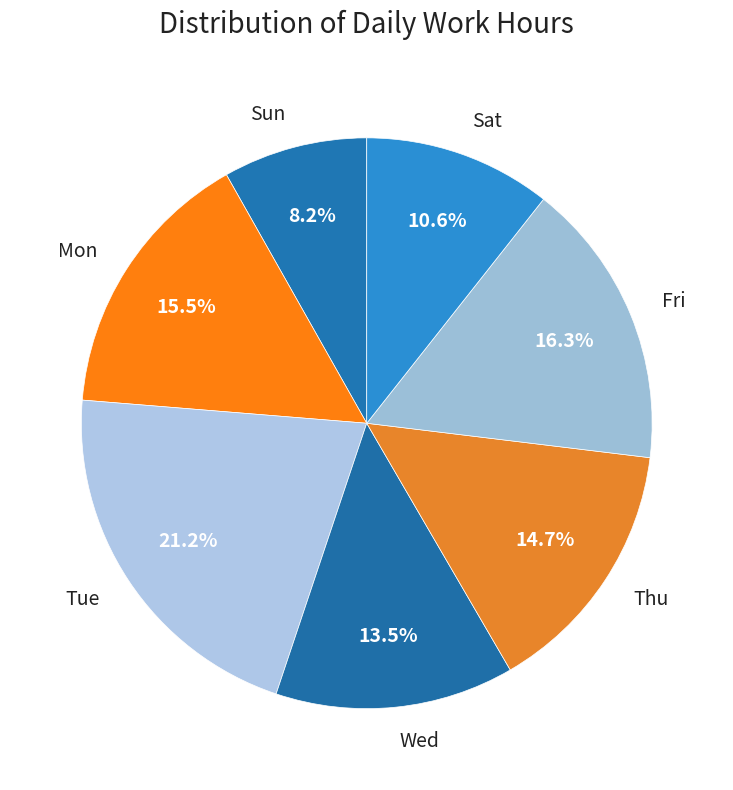

What portion of the pie excludes Wed?

86.5%